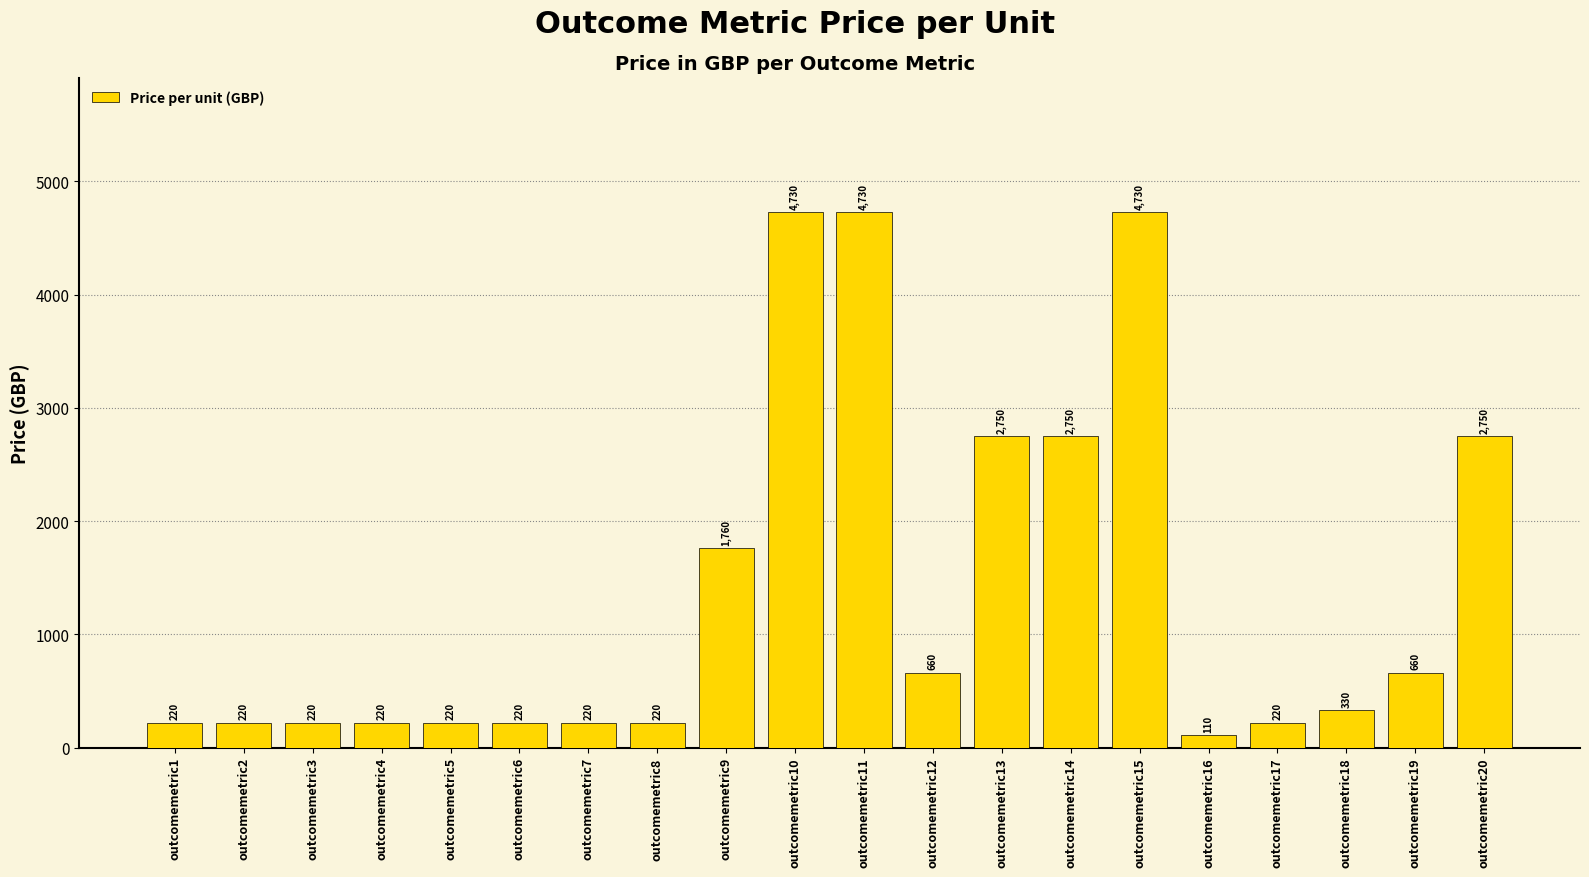

What is the sum of all values?

27940